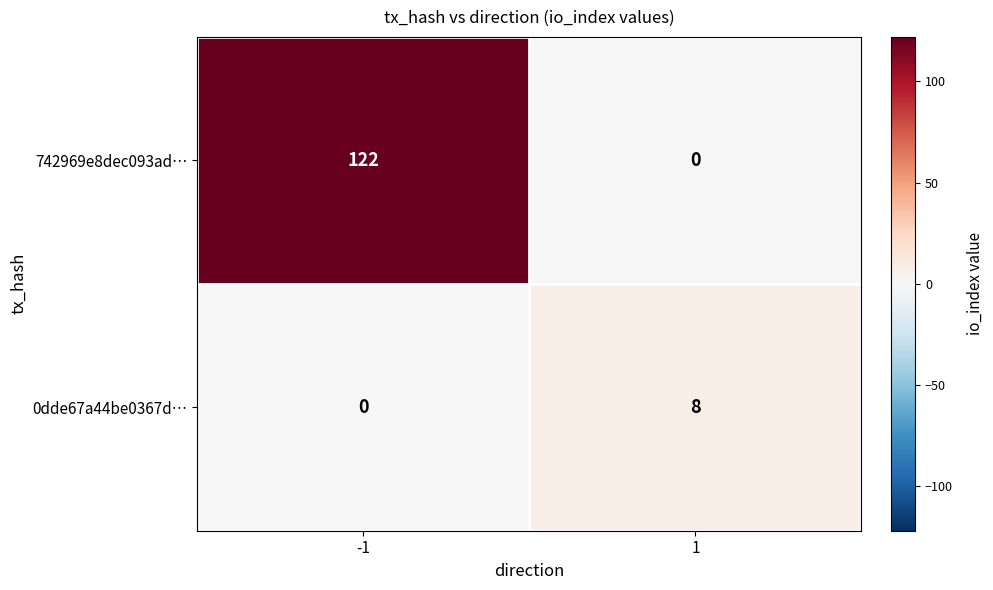

What is the difference between the 742969e8dec093ad… values at -1 and 1?

122